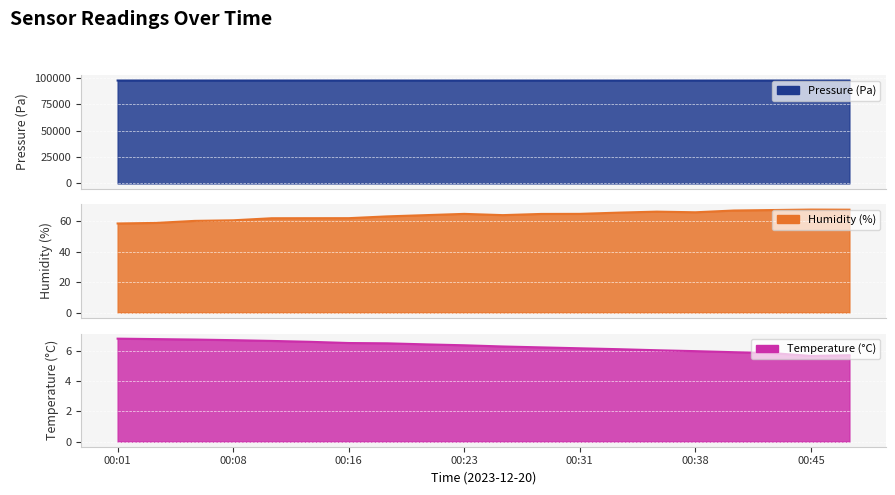

Which series changed the most between 00:26 and 00:31?

pressure